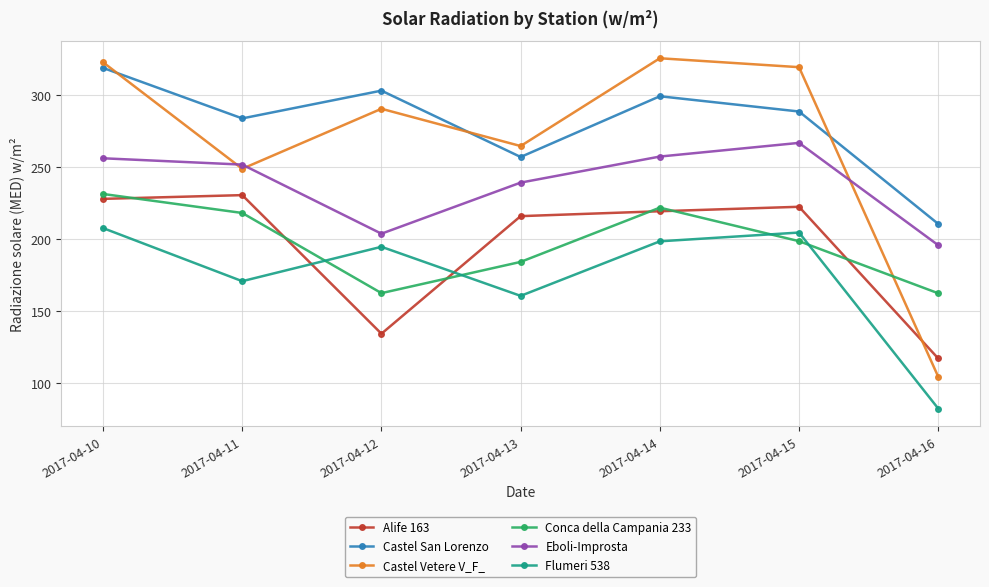

At which category does Eboli-Improsta reach its first local peak?

2017-04-15